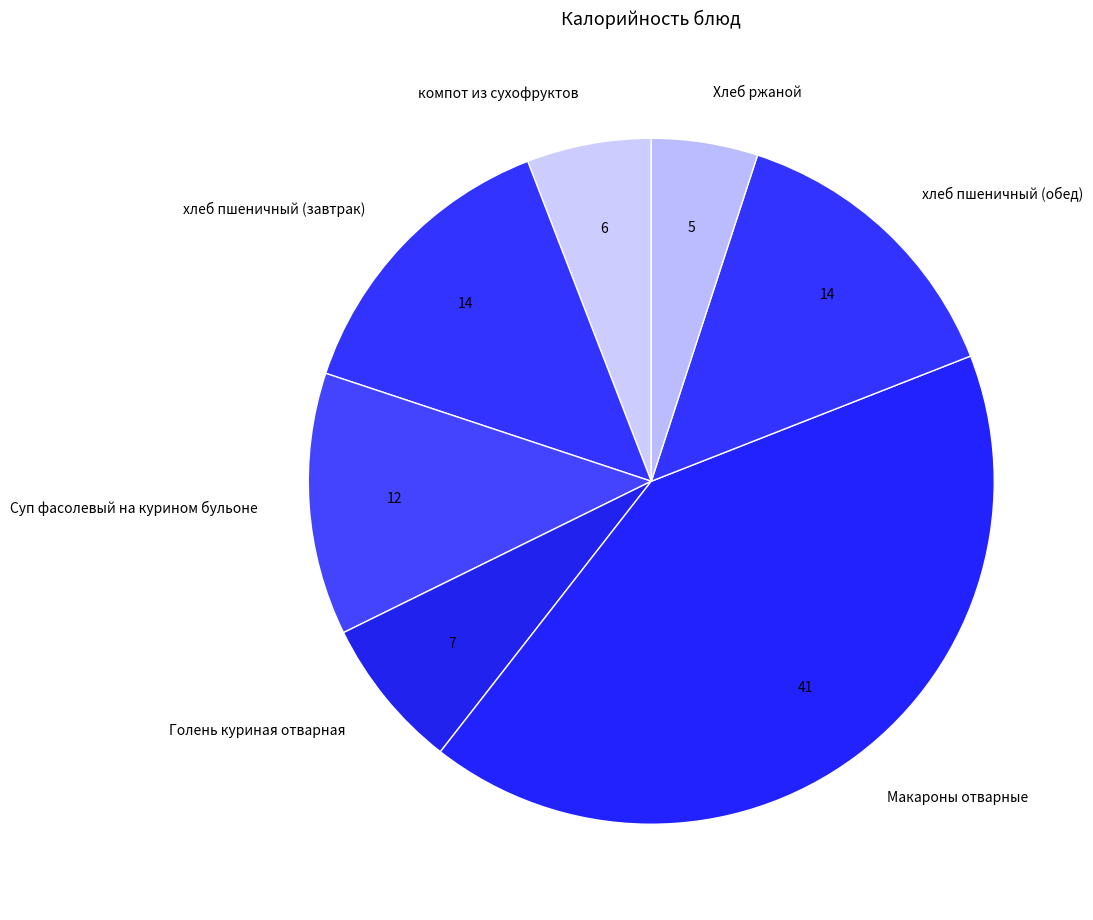

Combined, do хлеб пшеничный (обед) and компот из сухофруктов account for over 50%?

No